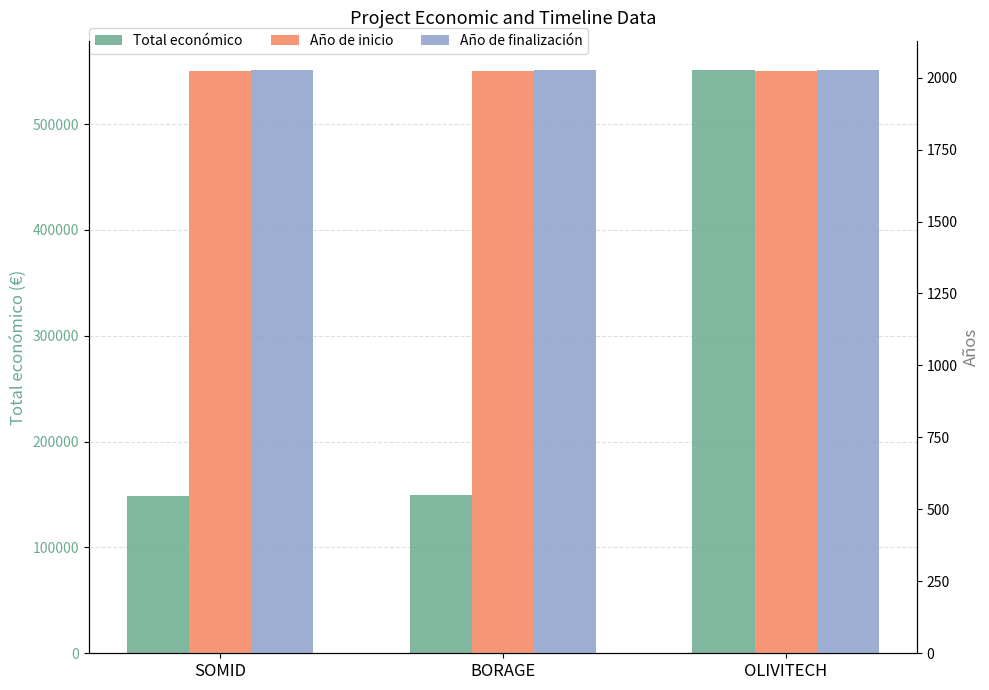

True or false: Total económico has a value of 42857 at BORAGE.

False